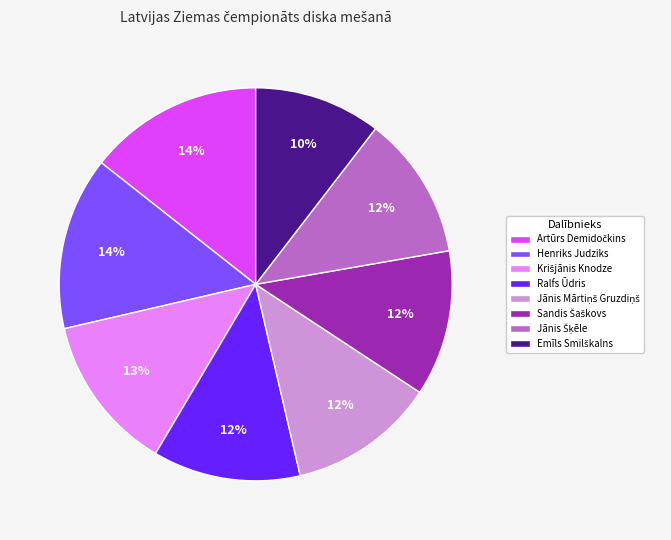

To the nearest percent, what is the difference between the largest and smallest slice percentages?

4%